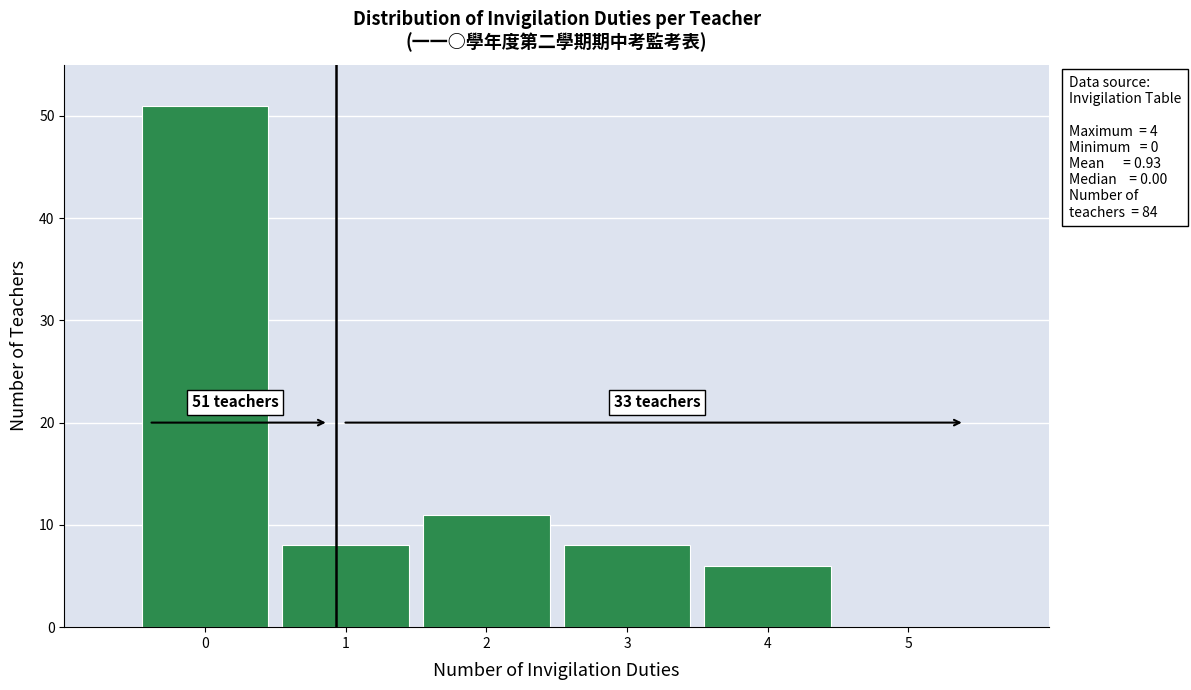

Over which range of the x-axis is the bar tallest?

-0.5 to 0.5